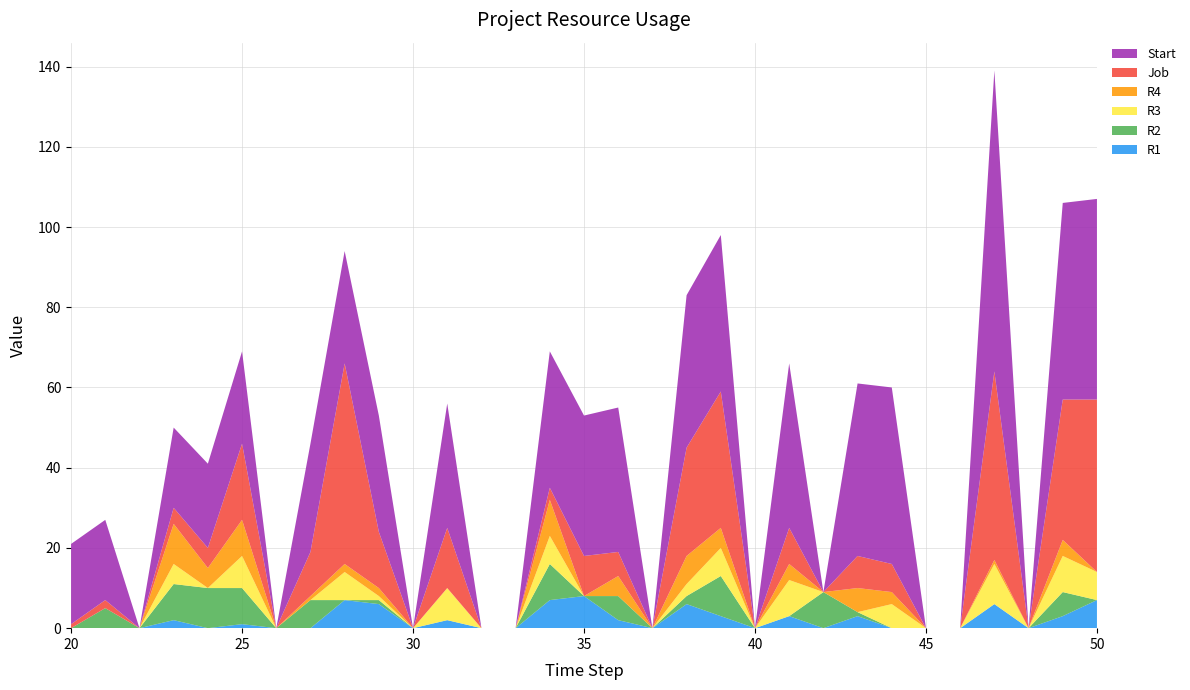

Reading right to left, what are all the values shown in this chart?

R1: 50=7	49=3	48=0	47=6	46=0	45=0	44=0	43=3	42=0	41=3	40=0	39=3	38=6	37=0	36=2	35=8	34=7	33=0	32=0	31=2	30=0	29=6	28=7	27=0	26=0	25=1	24=0	23=2	22=0	21=0	20=0
R2: 50=0	49=6	48=0	47=0	46=0	45=0	44=0	43=1	42=9	41=0	40=0	39=10	38=2	37=0	36=6	35=0	34=9	33=0	32=0	31=0	30=0	29=1	28=0	27=7	26=0	25=9	24=10	23=9	22=0	21=5	20=0
R3: 50=7	49=9	48=0	47=10	46=0	45=0	44=6	43=0	42=0	41=9	40=0	39=7	38=3	37=0	36=0	35=0	34=7	33=0	32=0	31=8	30=0	29=1	28=7	27=0	26=0	25=8	24=0	23=5	22=0	21=0	20=0
R4: 50=0	49=4	48=0	47=1	46=0	45=0	44=3	43=6	42=0	41=4	40=0	39=5	38=7	37=0	36=5	35=0	34=9	33=0	32=0	31=0	30=0	29=2	28=2	27=1	26=0	25=9	24=5	23=10	22=0	21=0	20=0
Job: 50=43	49=35	48=0	47=47	46=0	45=0	44=7	43=8	42=0	41=9	40=0	39=34	38=27	37=0	36=6	35=10	34=3	33=0	32=0	31=15	30=0	29=14	28=50	27=11	26=0	25=19	24=5	23=4	22=0	21=2	20=1
Start: 50=50	49=49	48=0	47=75	46=0	45=0	44=44	43=43	42=0	41=41	40=0	39=39	38=38	37=0	36=36	35=35	34=34	33=0	32=0	31=31	30=0	29=29	28=28	27=27	26=0	25=23	24=21	23=20	22=0	21=20	20=20